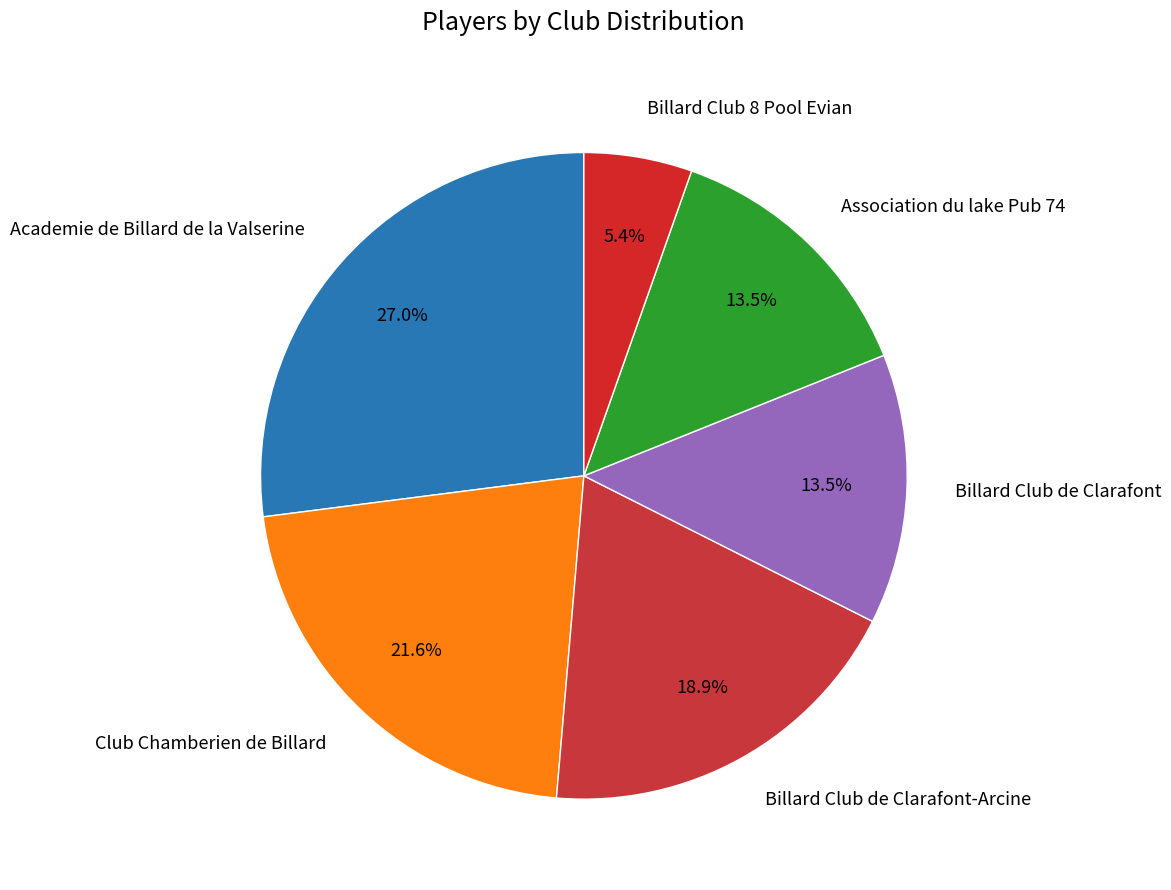

Which has a higher value, Club Chamberien de Billard or Billard Club 8 Pool Evian?

Club Chamberien de Billard